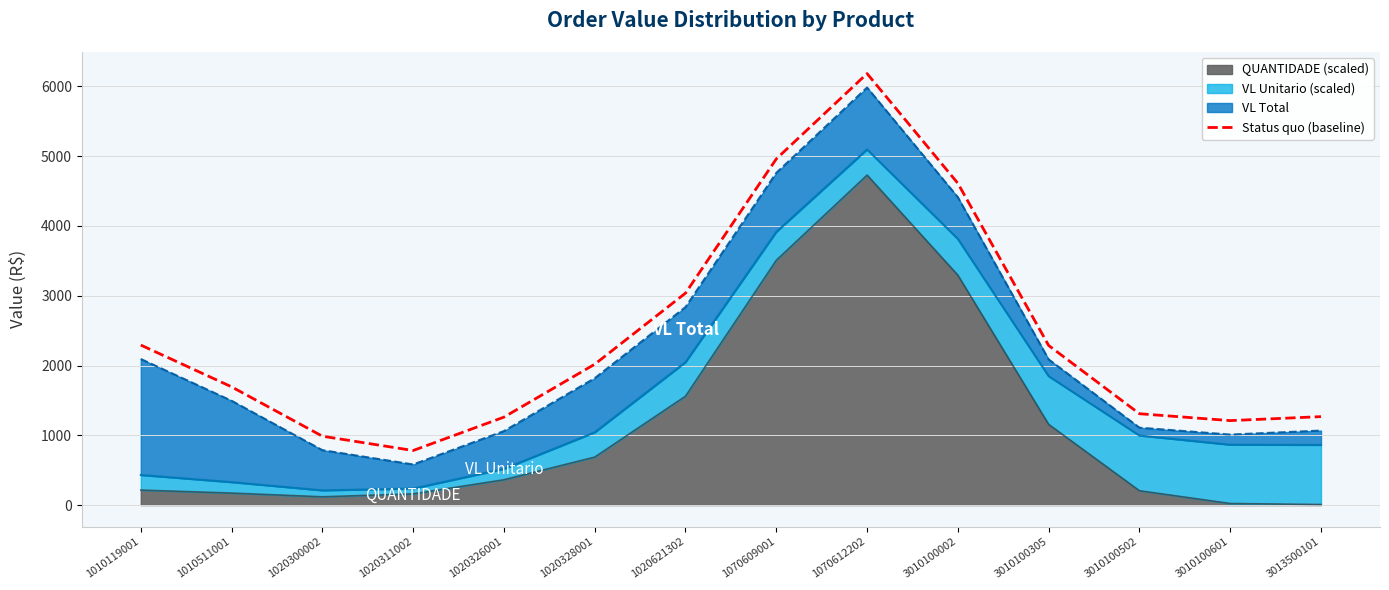

Approximately how many times larger is the value at 1020311002 compared to 1020621302?

0.3